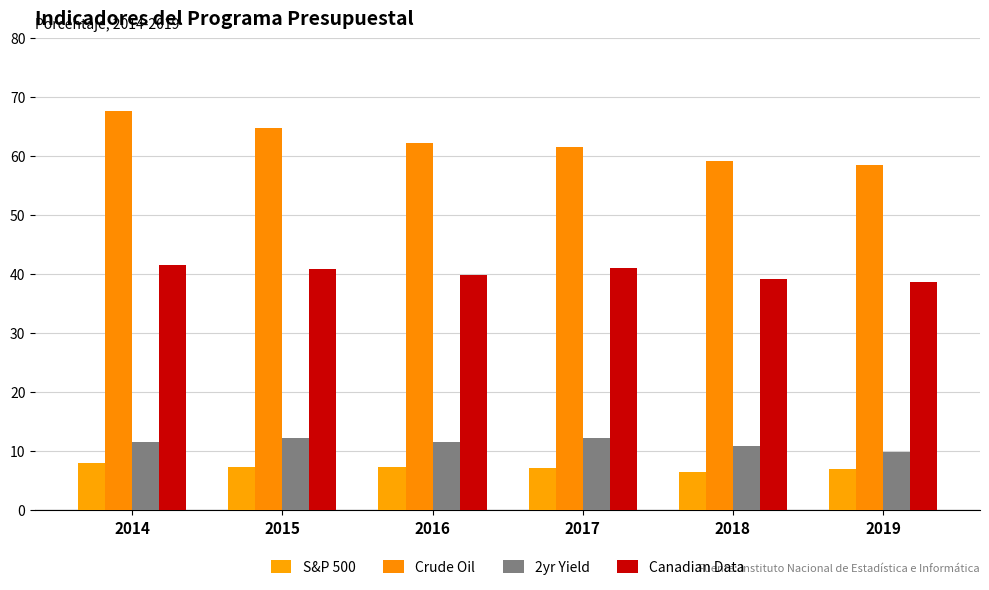

What is the difference between the 2yr Yield values at 2016 and 2018?

0.7